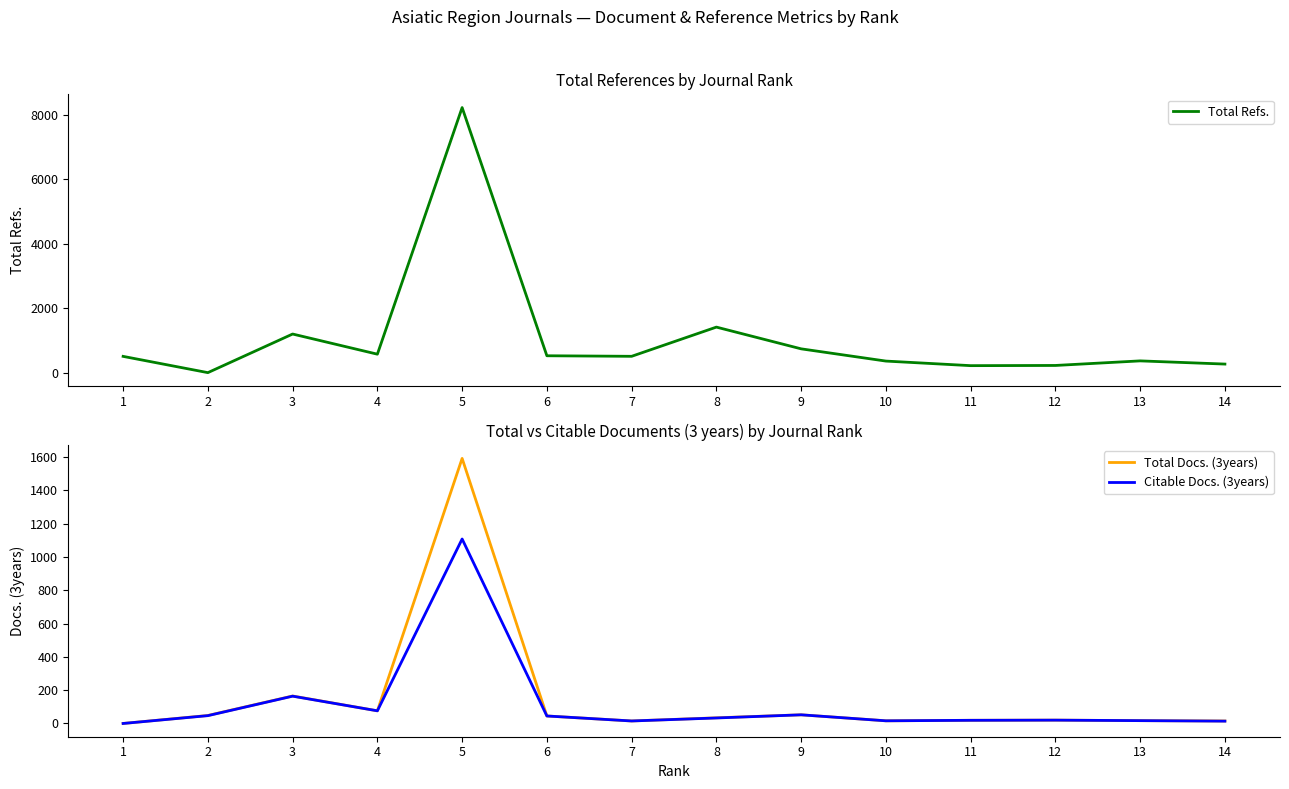

What is the total value across all series at 2?

95